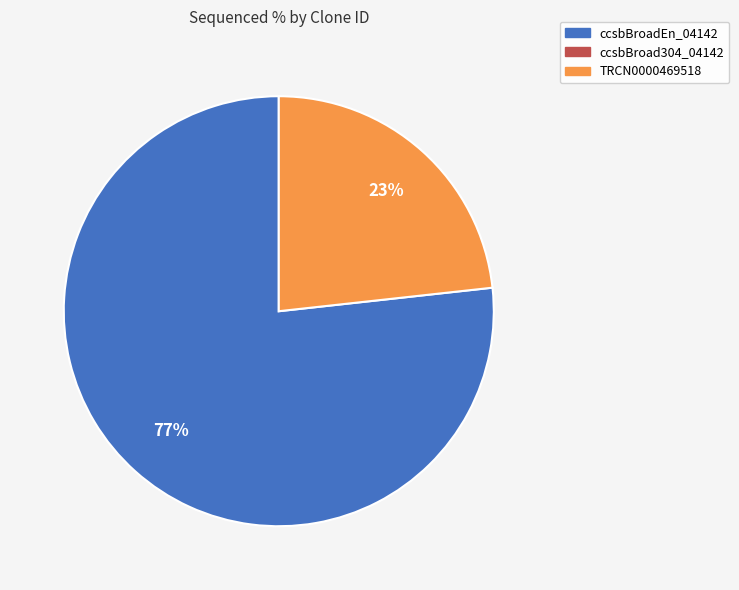

Is there any slice that represents more than half of the pie?

Yes